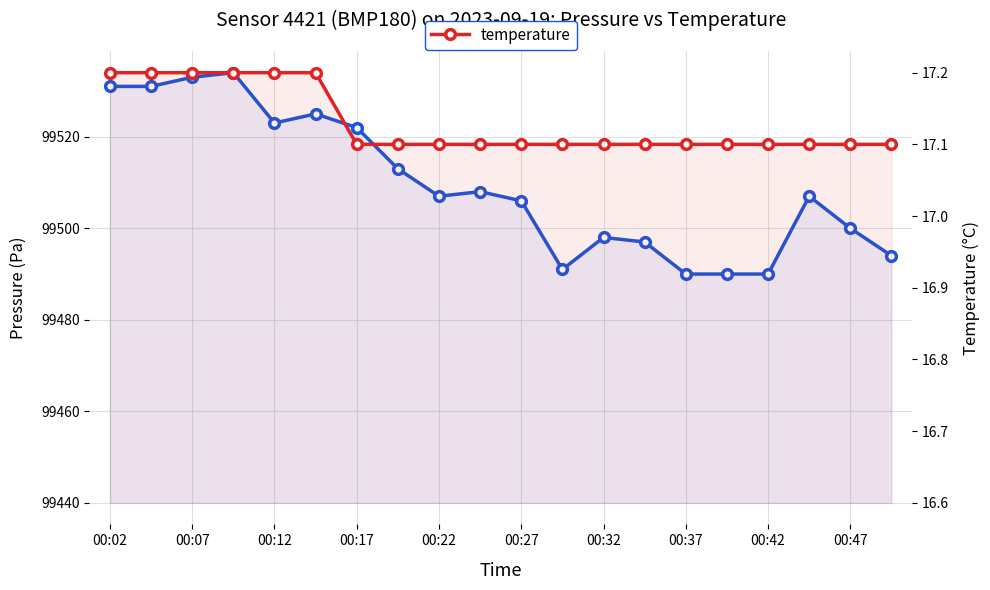

What is the maximum value shown in the chart?

99534.0